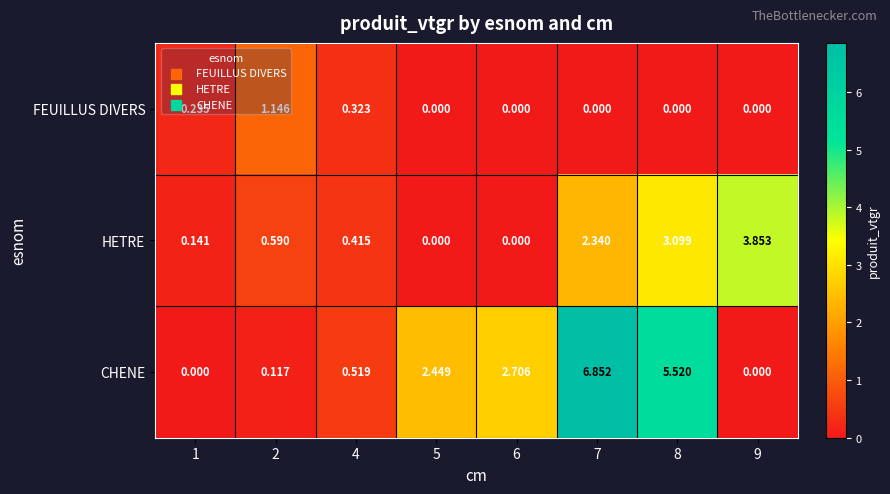

Rank the series at 7 from highest to lowest value.

CHENE, HETRE, FEUILLUS DIVERS